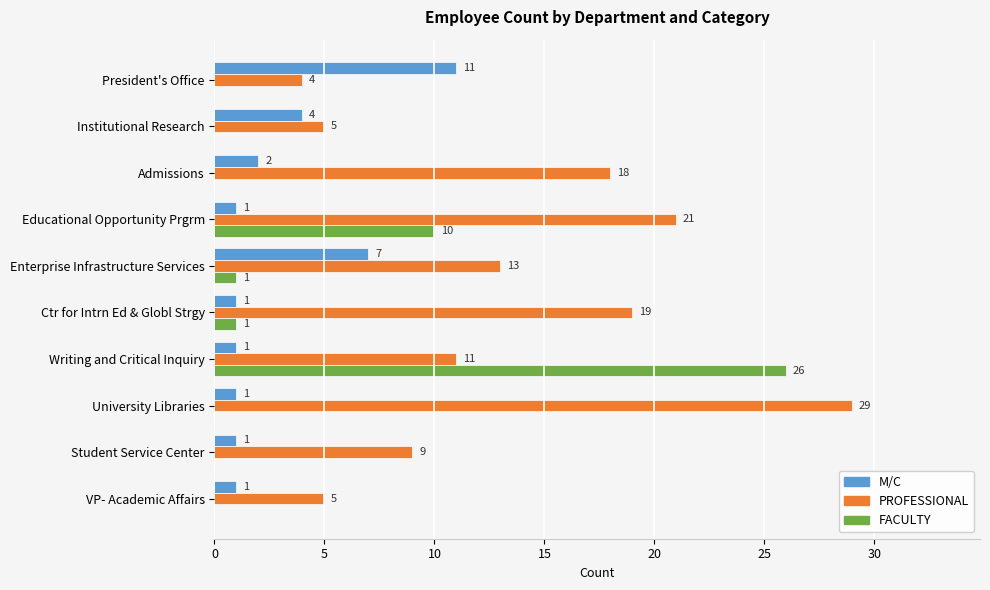

What is the greatest value displayed?

29